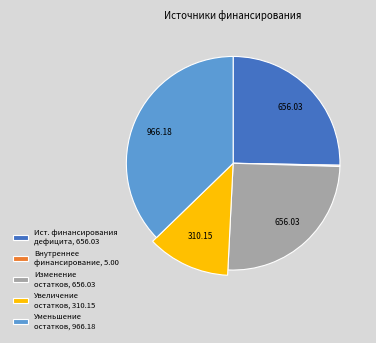

The Увеличение остатков средств slice represents 12% of the pie. True or false?

True